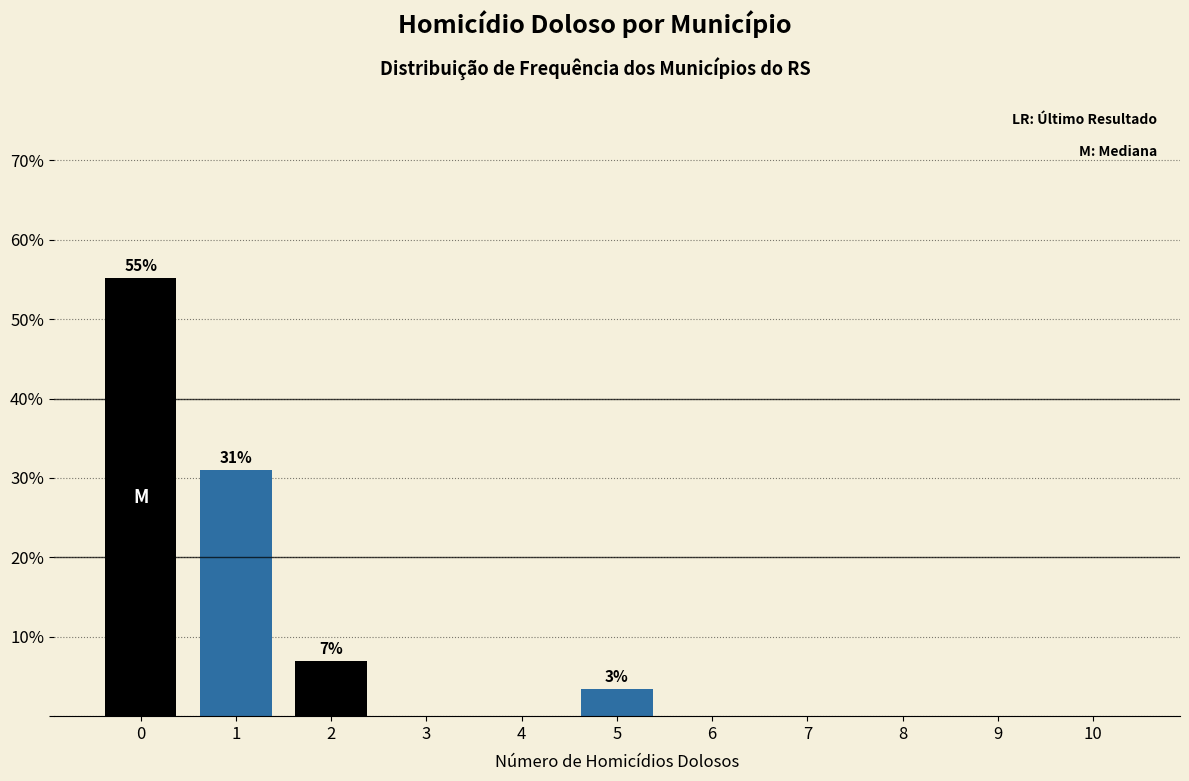

Reading left to right, transcribe all the data shown in this chart.

0=55.2	1=31.0	2=6.9	3=0.0	4=0.0	5=3.4	6=0.0	7=0.0	8=0.0	9=0.0	10=0.0